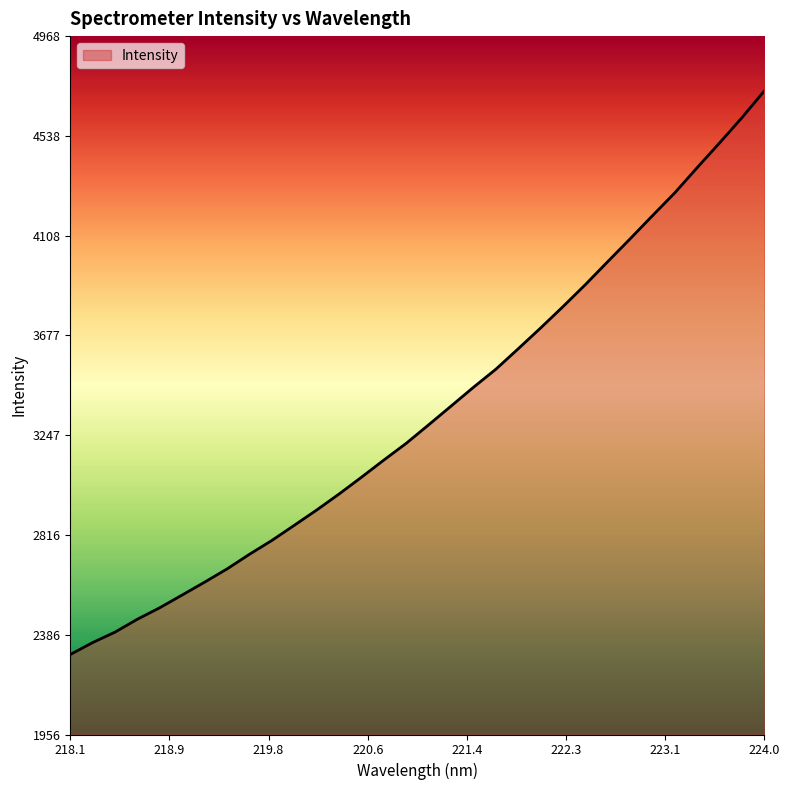

What is the maximum value shown in the chart?

4731.7